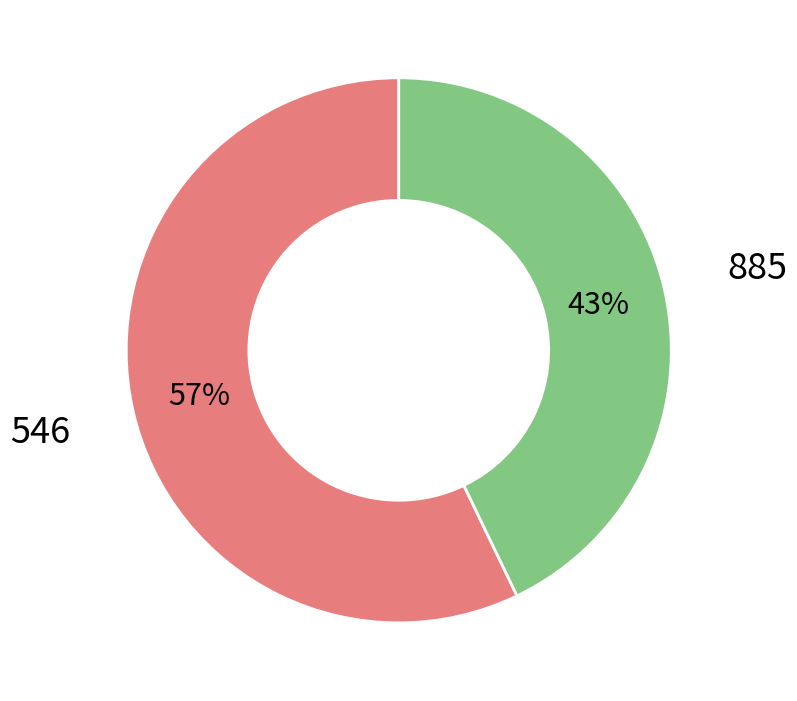

To the nearest percent, what is the average slice percentage?

50%